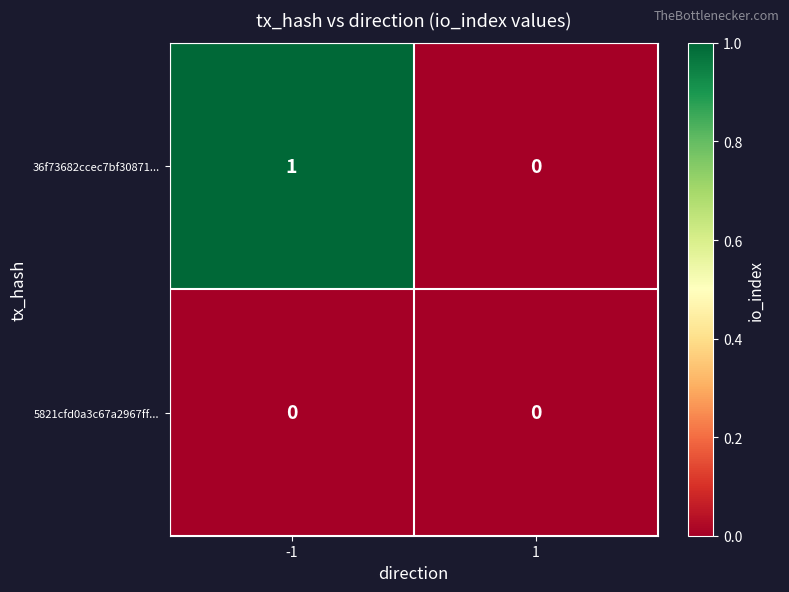

The value of 5821cfd0a3c67a2967ff... at -1 is 0. True or false?

True